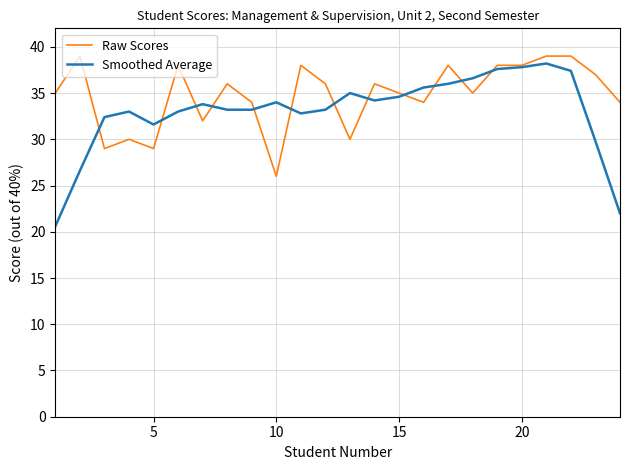

Rank the series by their average value, from highest to lowest.

Raw Scores, Smoothed Average